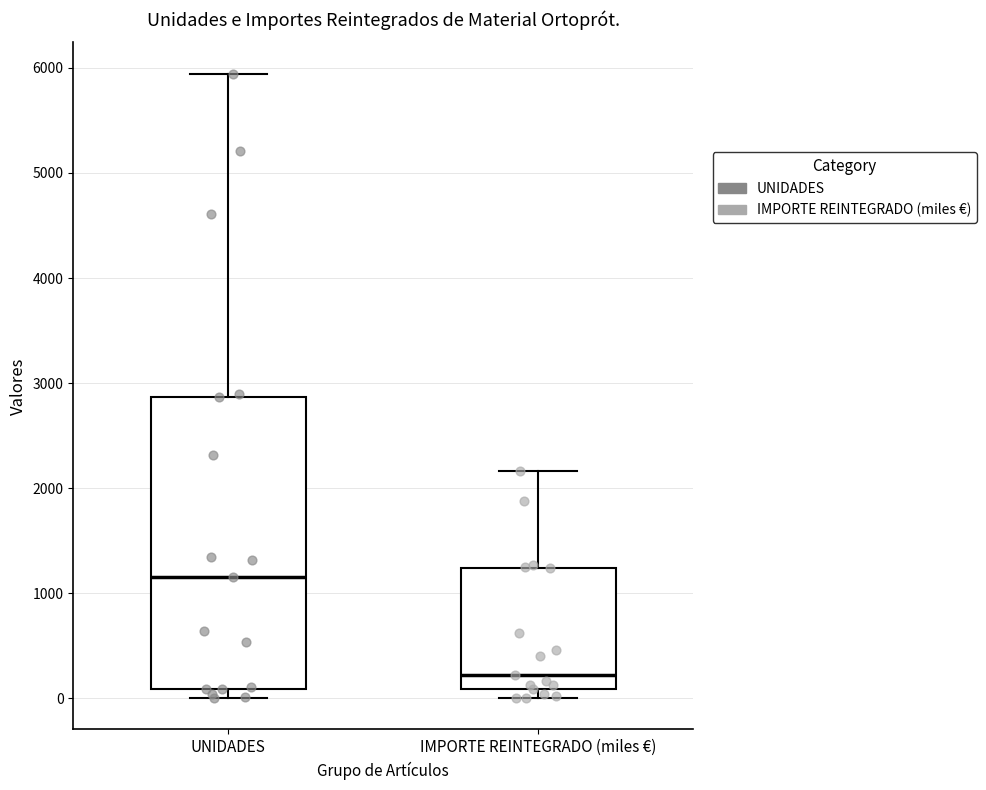

Which box has the lowest median line?

IMPORTE REINTEGRADO (miles €)